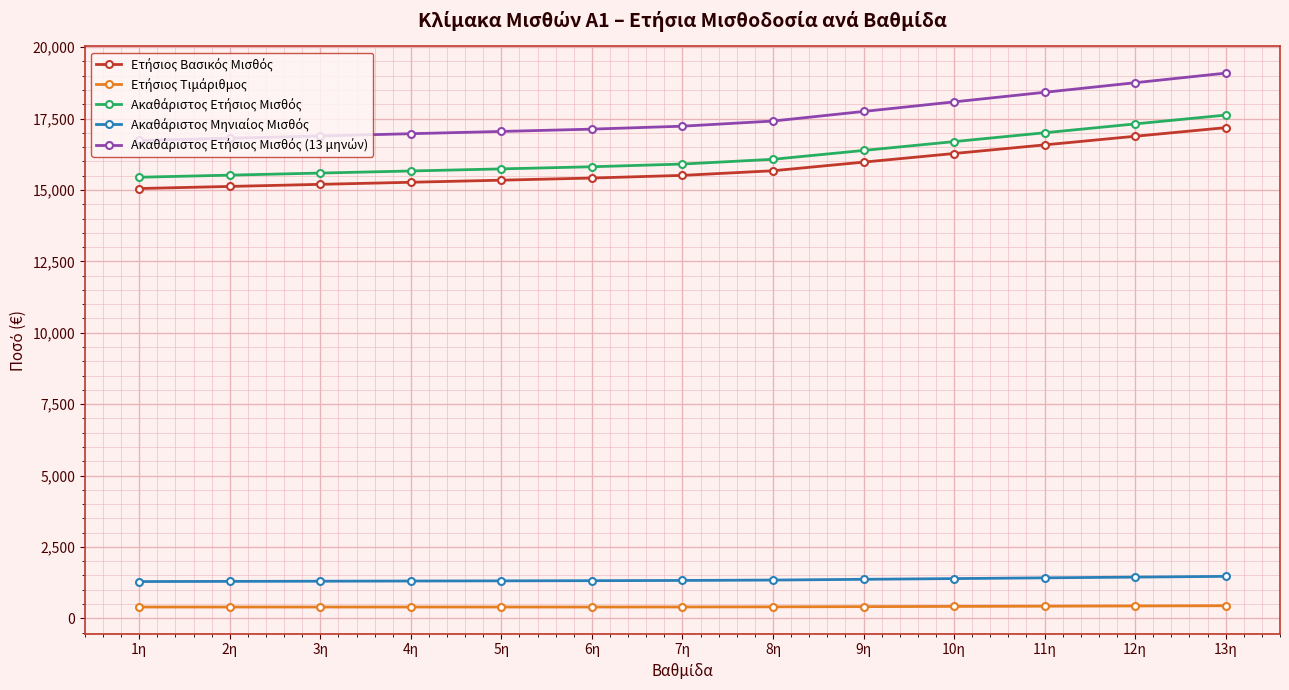

What is the label of the 8th point from the right?

6η